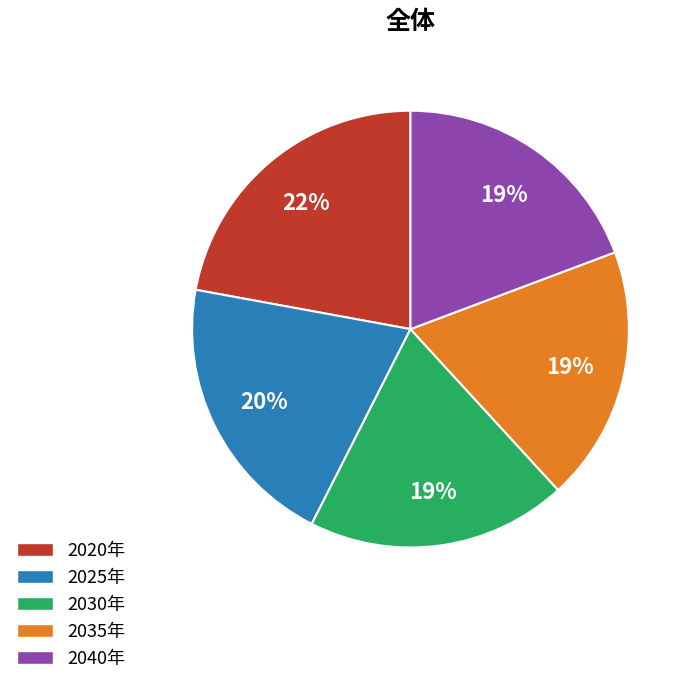

To the nearest percent, what portion does 2030年 represent?

19%